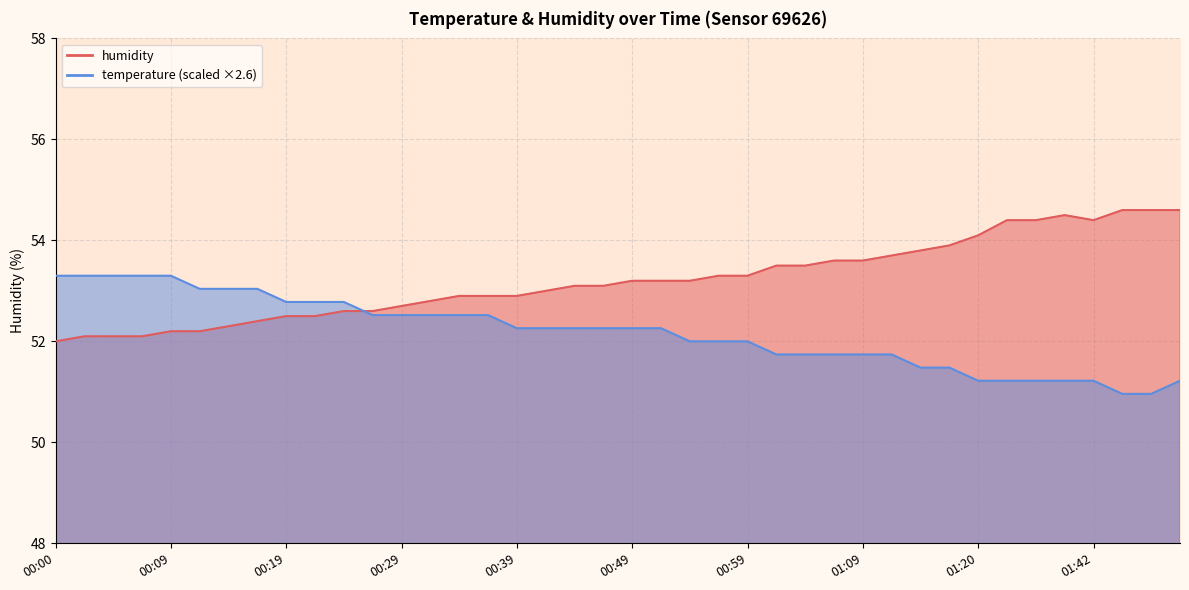

At which label does humidity first exceed 53?

00:44